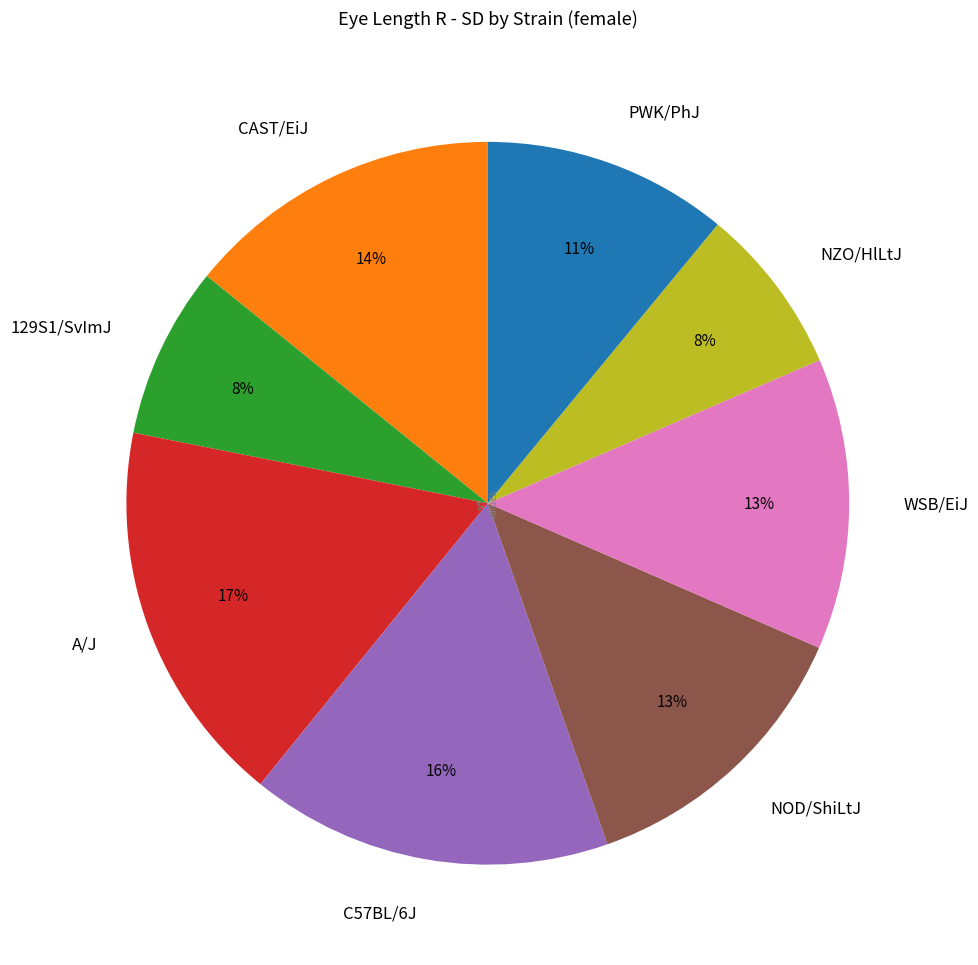

To the nearest percent, what is the average slice percentage?

12%